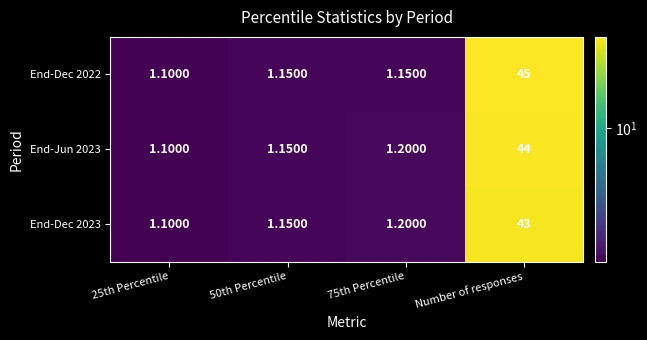

List the series in order of their peak value, highest first.

End-Dec 2022, End-Jun 2023, End-Dec 2023